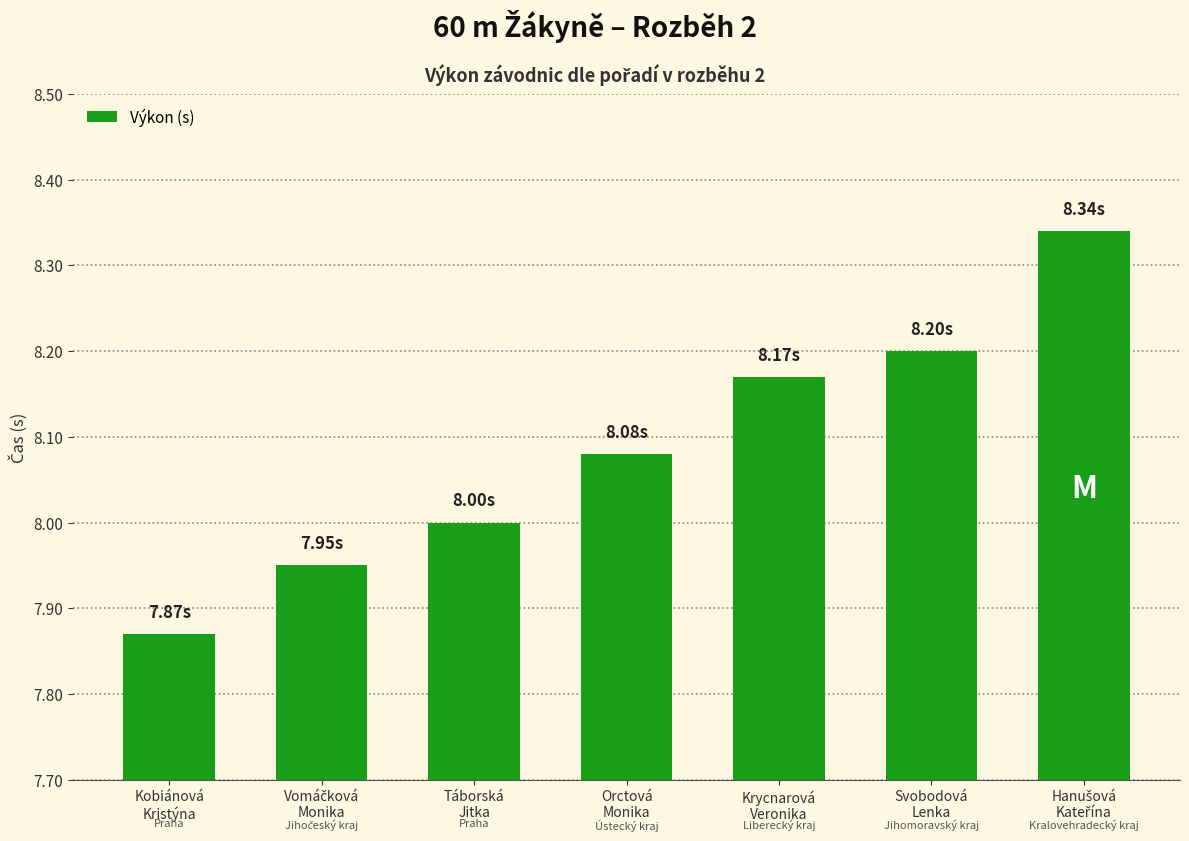

What is the sum of all values?

56.6